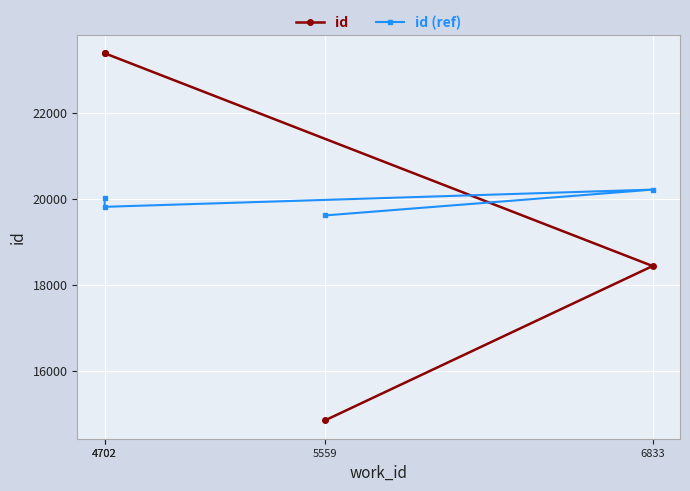

The value of id (ref) at 6833 is 10169.6. True or false?

False